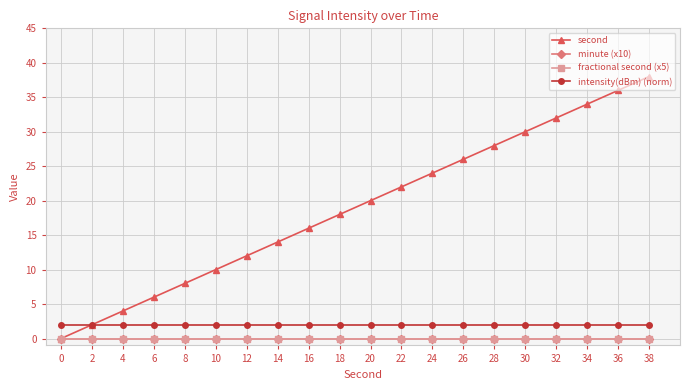

Is this an area chart (filled region under the line)?

No